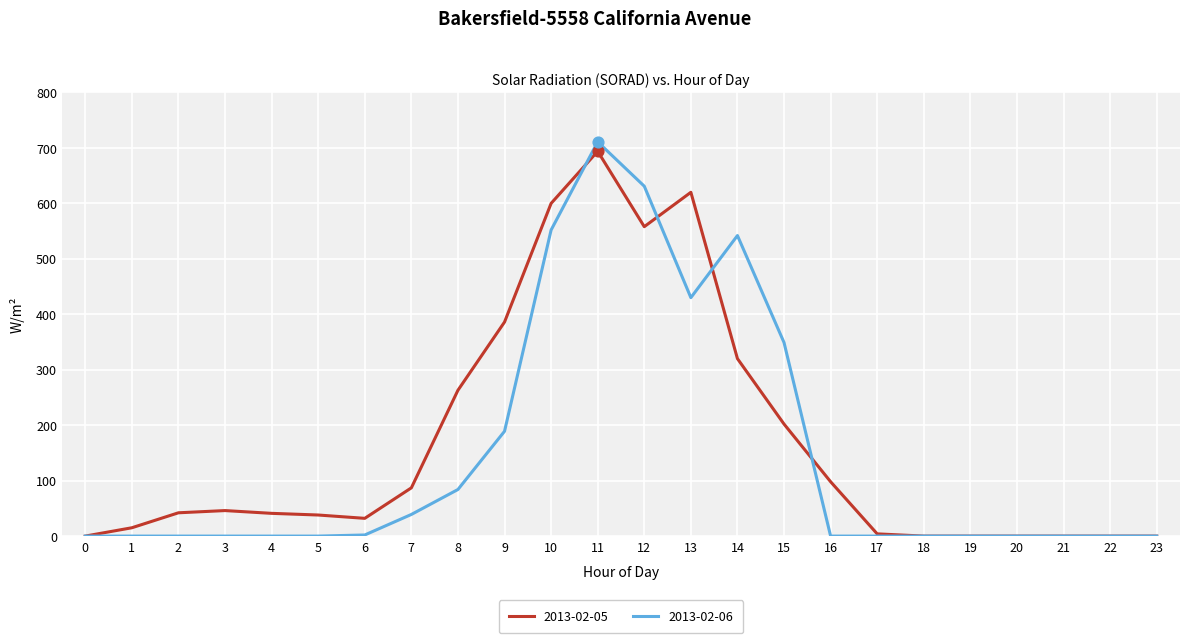

Is the value of 2013-02-05 at 5 greater than the value of 2013-02-06 at 22?

Yes